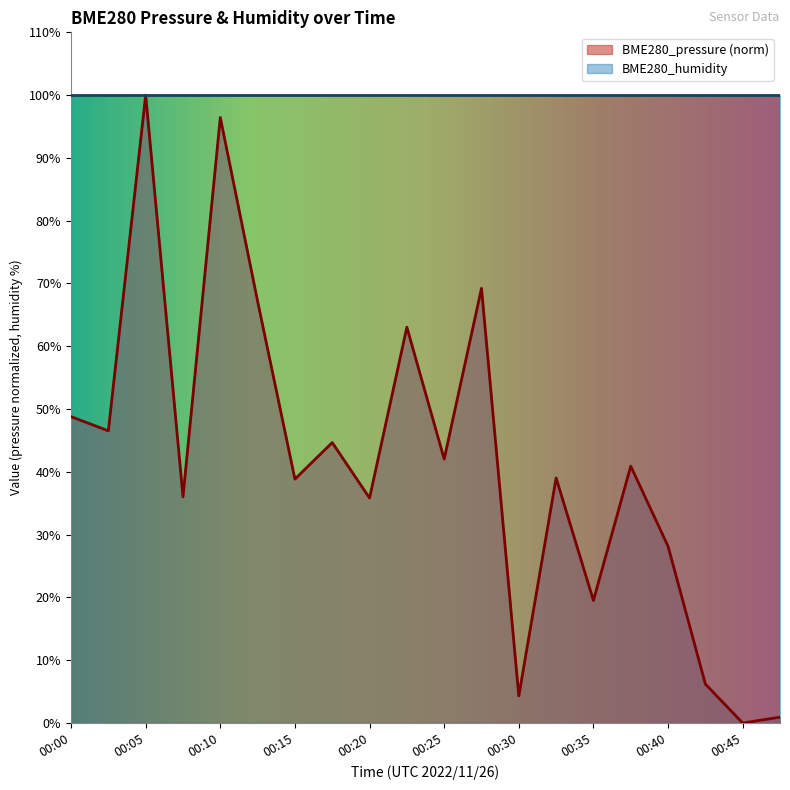

True or false: the data shows 6.2 at 00:42.

True